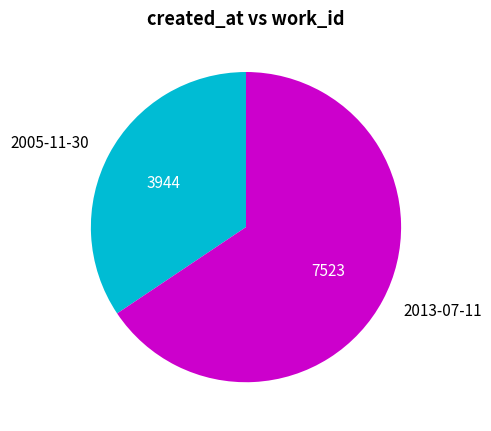

Is it true that 2005-11-30 is 25% of the pie?

False